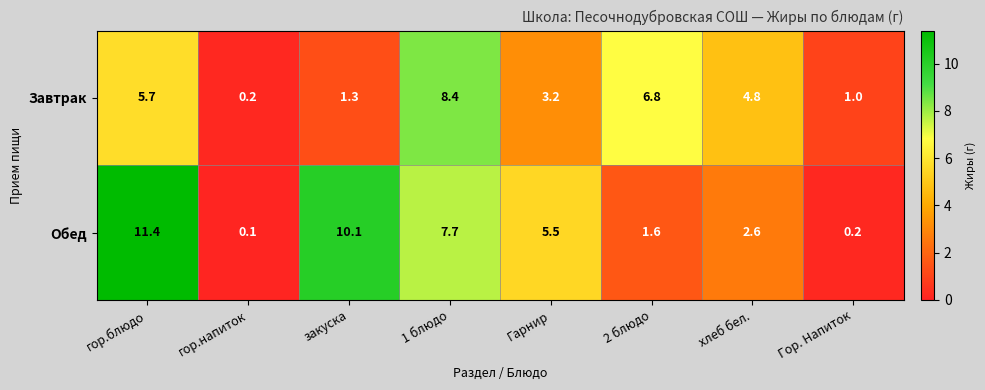

True or false: Обед has a value of 4.2 at хлеб бел..

False